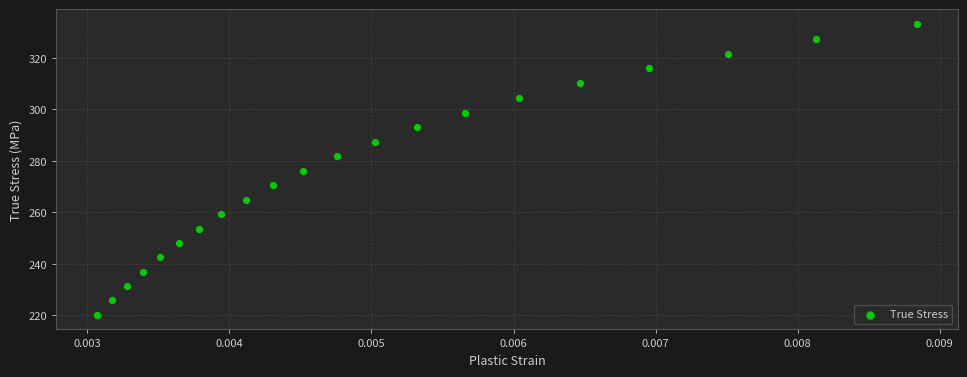

What is the range of Y values (max minus min)?

113.2